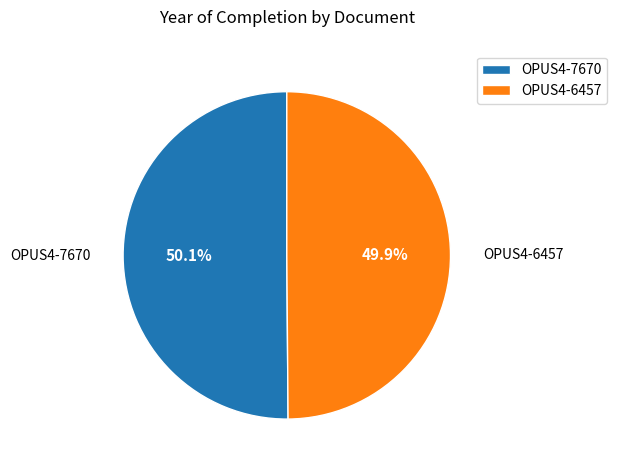

Is there a majority slice in this chart?

Yes